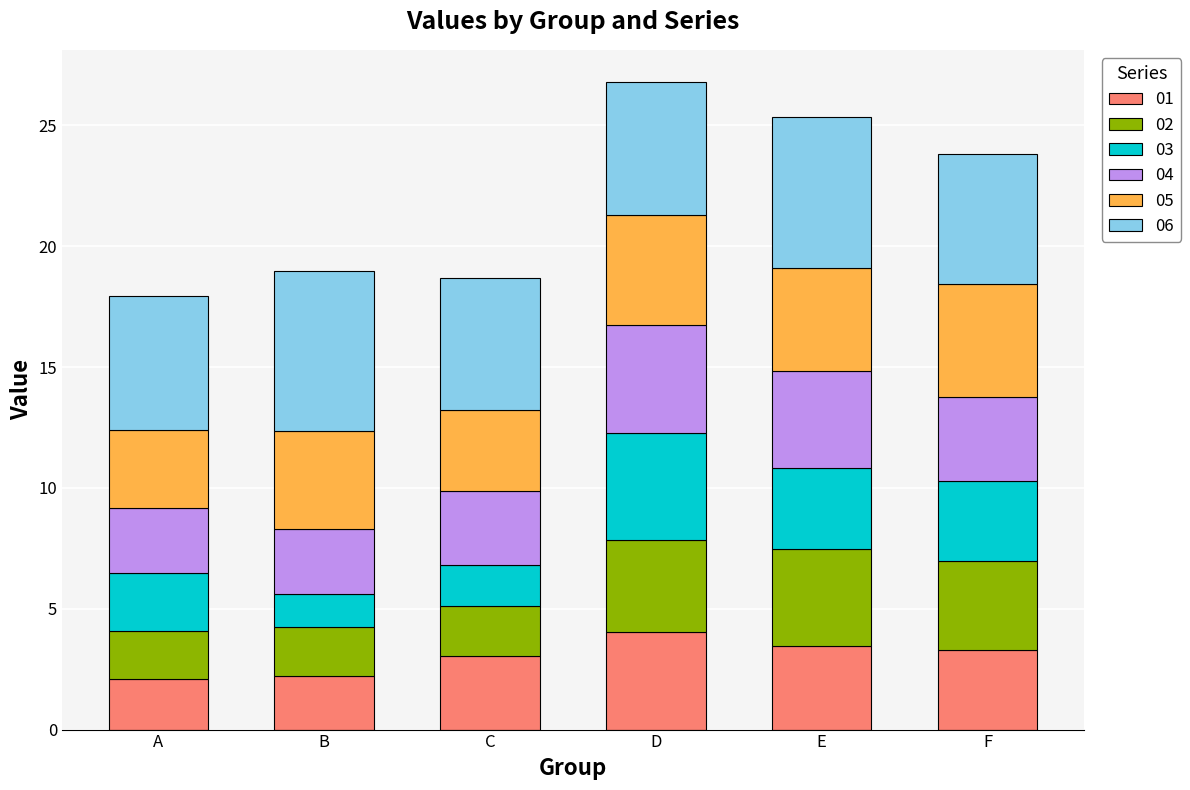

What is the approximate value of 01 at A?

2.1